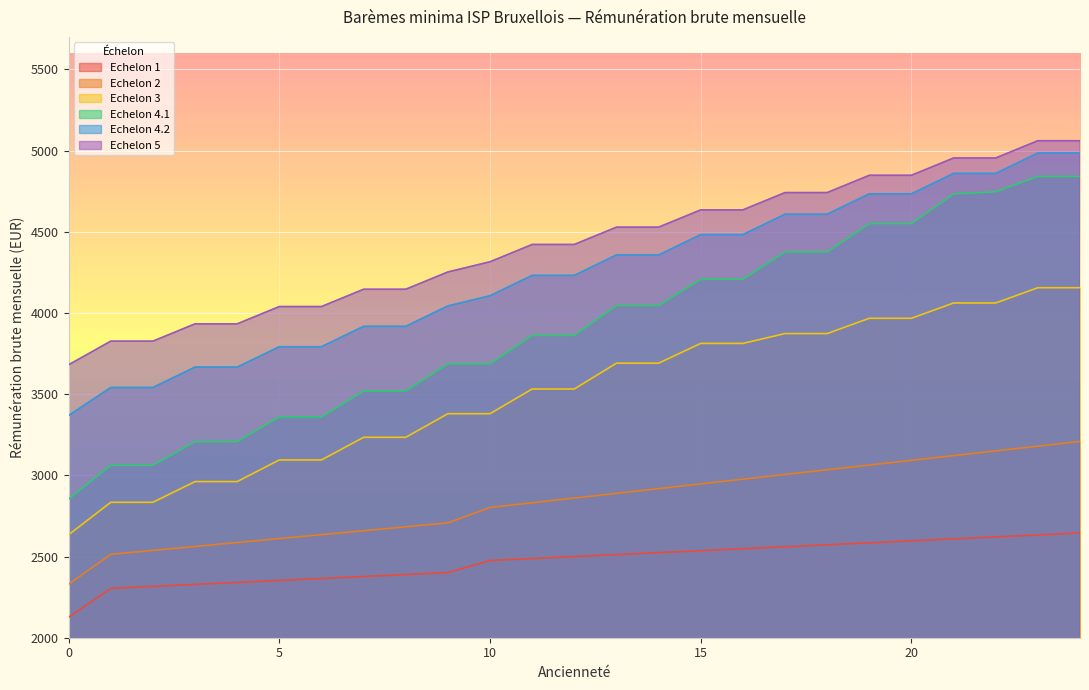

How many data points in Echelon 4.1 are less than 3862?

11